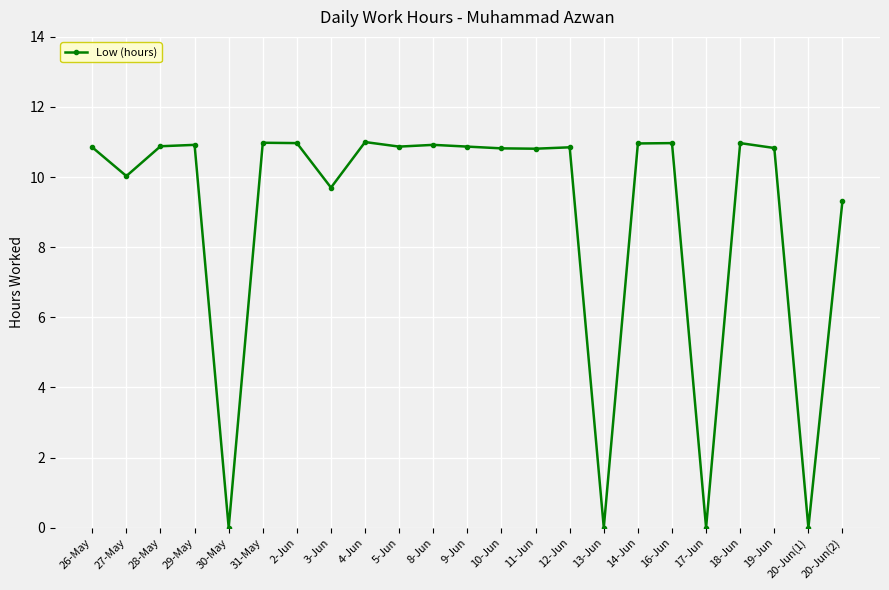

What is the difference between the second highest and second lowest values?

11.0